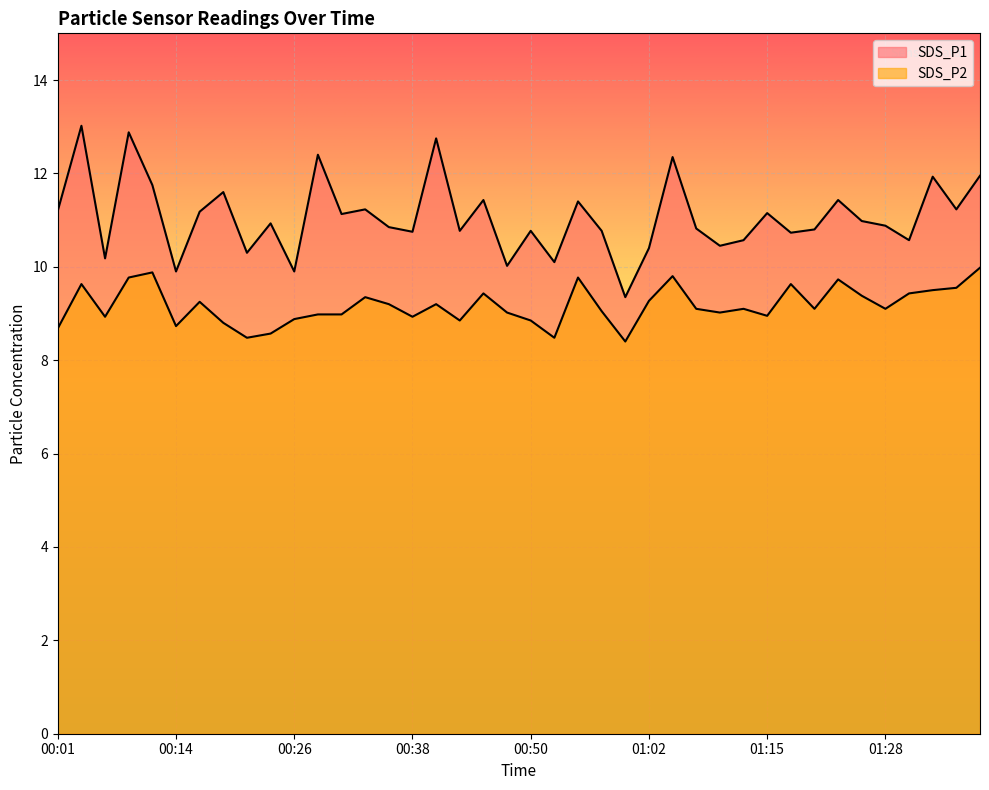

What is the difference between the highest and lowest values at 00:48?

1.0